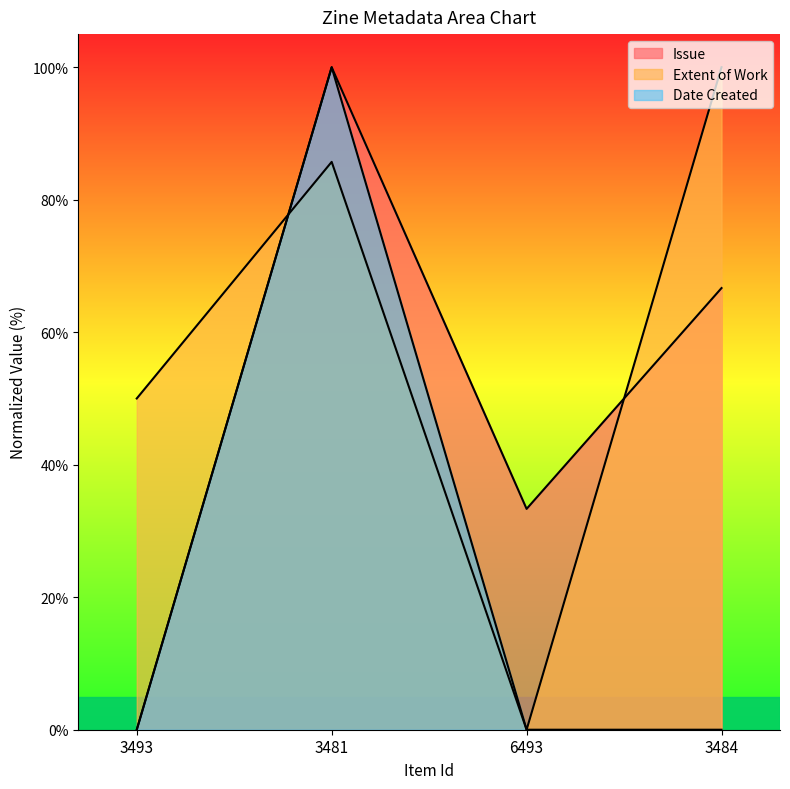

What is the difference between the Date Created values at 3484 and 3481?

100.0